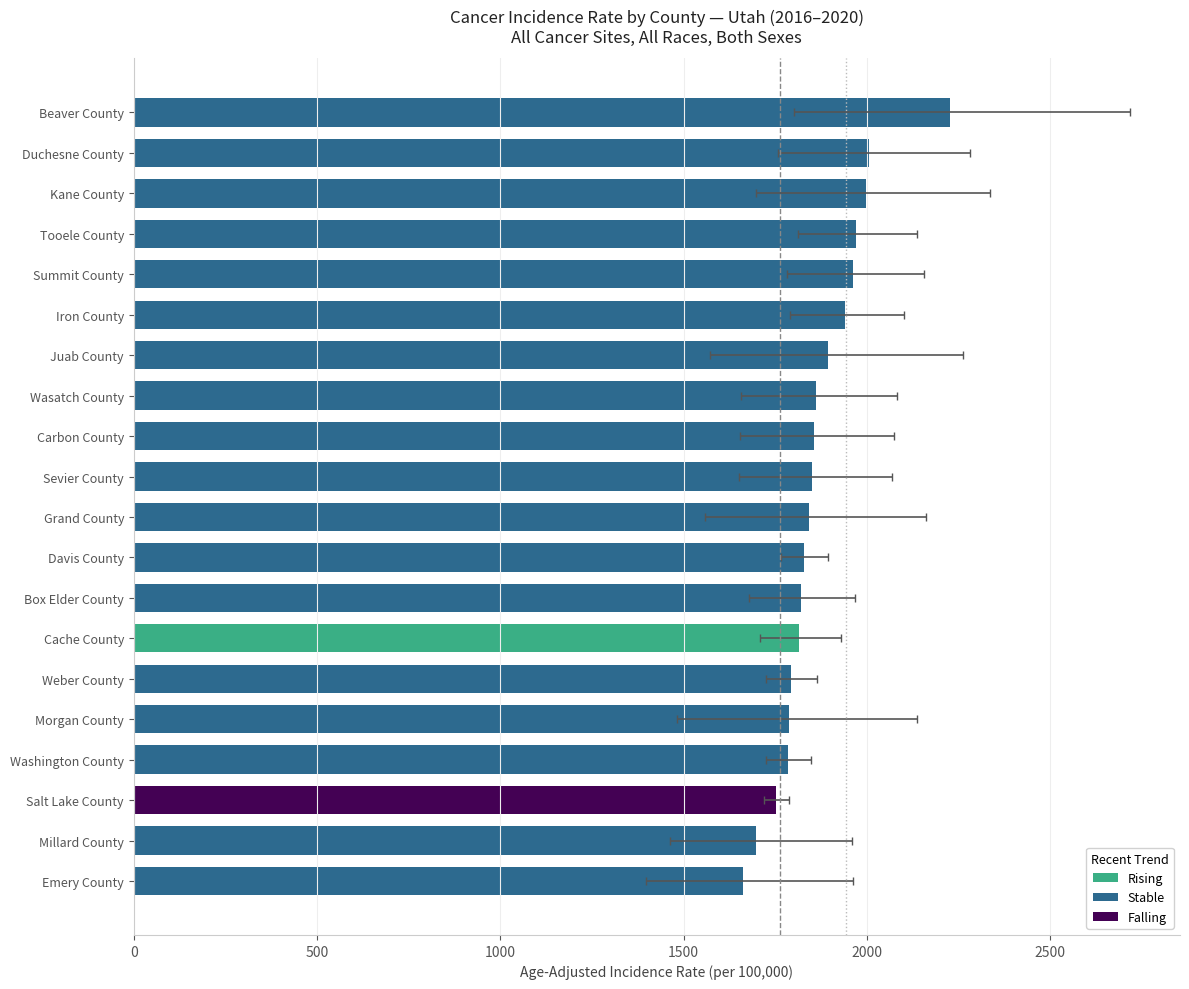

Reading left to right, extract all data points from this chart.

rate: 2226.0	2005.7	1997.7	1970.3	1961.4	1940.7	1894.1	1861.1	1854.9	1851.1	1841.2	1828.8	1819.3	1815.9	1792.6	1787.6	1785.5	1752.8	1697.4	1661.0
lower_ci: 1802.6	1756.6	1698.6	1812.8	1781.0	1790.4	1571.3	1658.0	1652.7	1652.2	1558.2	1764.7	1679.3	1707.8	1723.7	1482.3	1725.0	1719.0	1462.4	1396.6
upper_ci: 2718.5	2280.4	2335.0	2137.9	2155.6	2100.3	2263.5	2082.5	2075.1	2067.4	2160.7	1894.7	1967.9	1929.1	1863.7	2138.1	1847.6	1787.1	1959.7	1961.4